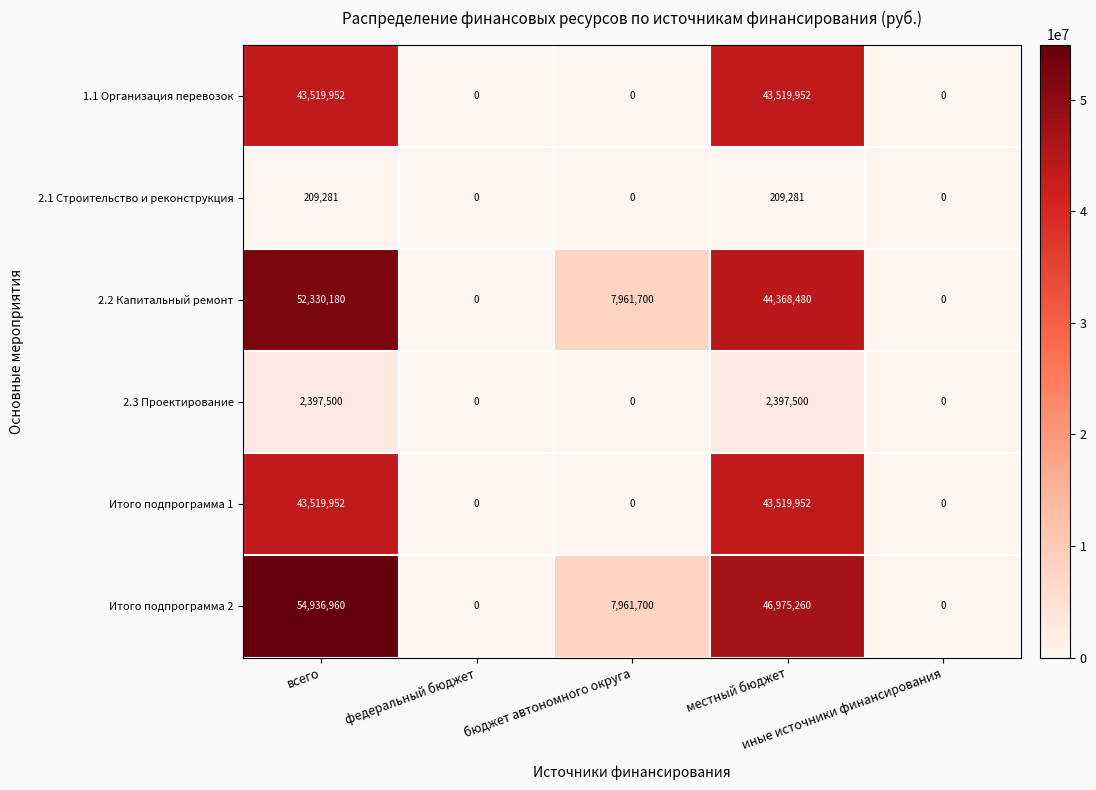

Which series has the largest range (max minus min)?

Итого подпрограмма 2